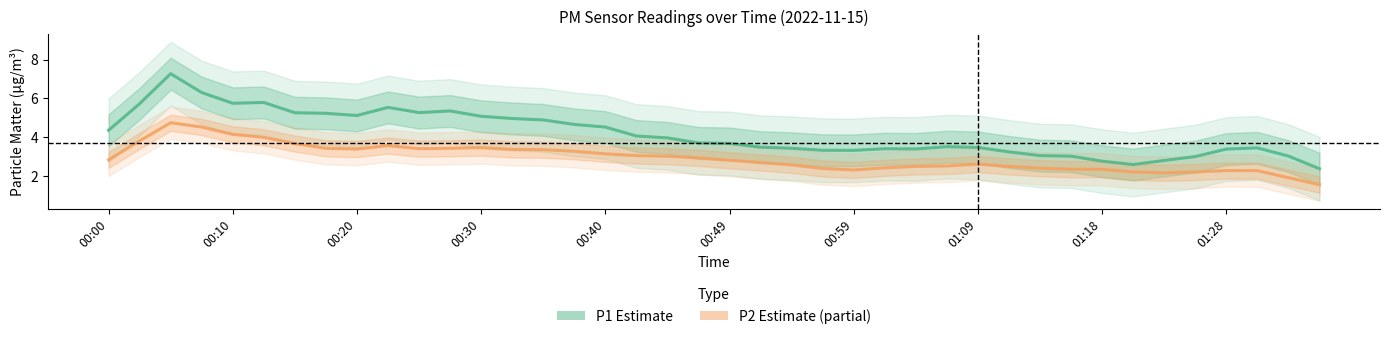

Is this an area chart (filled region under the line)?

No